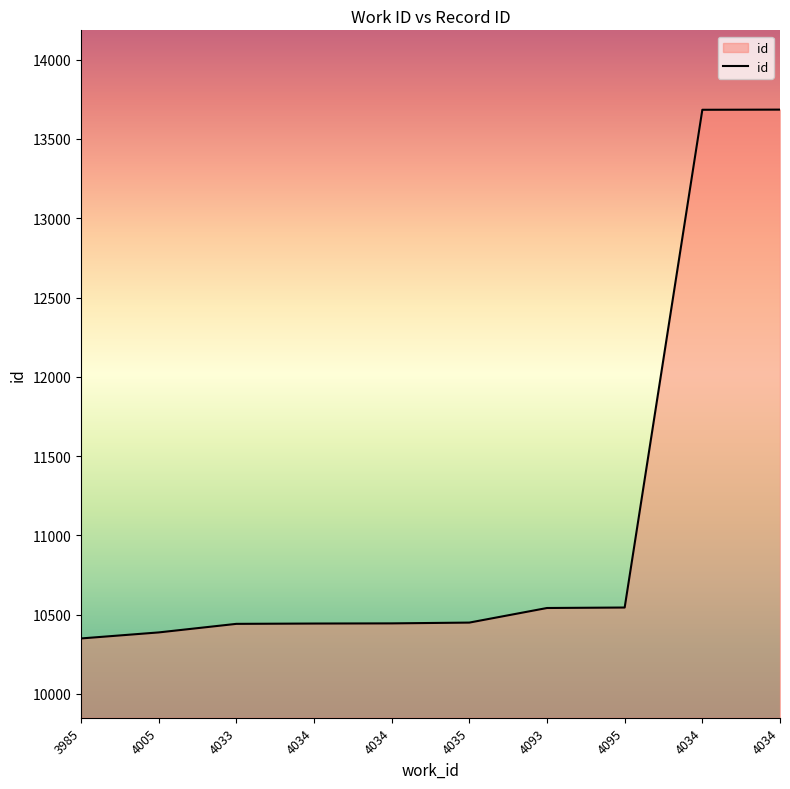

True or false: the data shows 10450 at 4035.

True